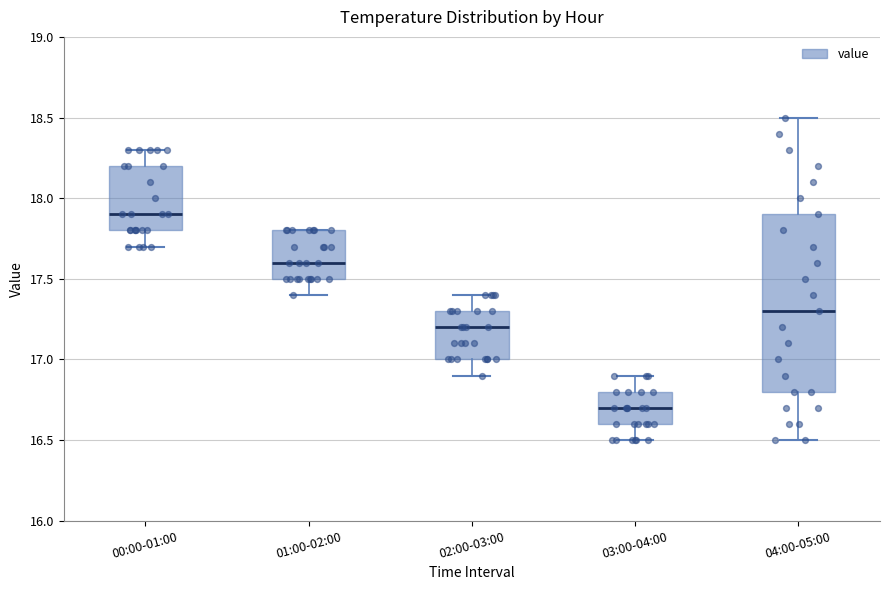

Reading left to right, read every box against the y-axis: the position of its median line, the range the box covers, and the ends of its whiskers. The values are not printed on the chart, so give them approximately, as read against the axis.

00:00-01:00: median 17.9, box 17.8 to 18.2, whiskers 17.7 to 18.3
01:00-02:00: median 17.6, box 17.5 to 17.8, whiskers 17.4 to 17.8
02:00-03:00: median 17.2, box 17.0 to 17.3, whiskers 16.9 to 17.4
03:00-04:00: median 16.7, box 16.6 to 16.8, whiskers 16.5 to 16.9
04:00-05:00: median 17.3, box 16.8 to 17.9, whiskers 16.5 to 18.5